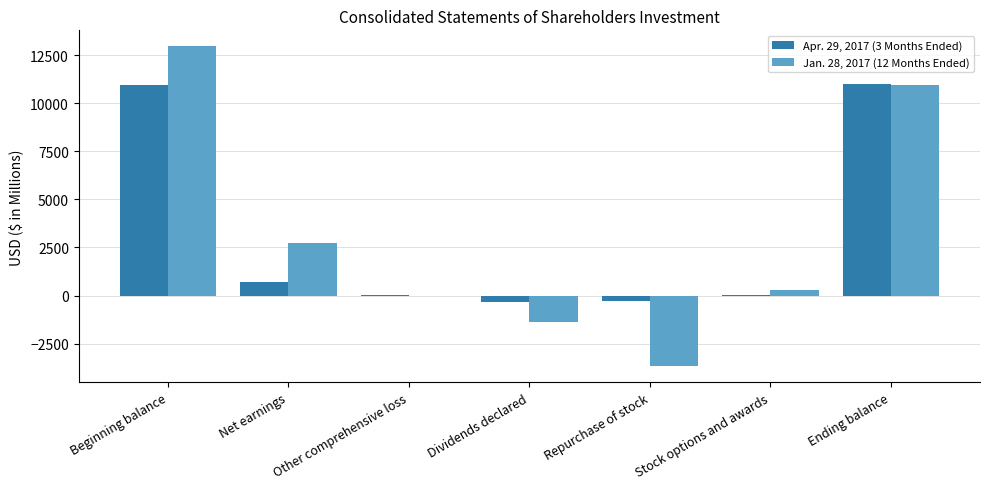

What is the sum of all Jan. 28, 2017 (12 Months Ended) values?

21906